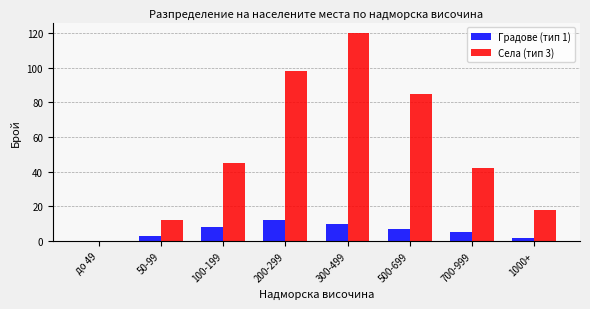

Reading left to right, list all the values displayed in this chart.

Градове (тип 1): до 49=0	50-99=3	100-199=8	200-299=12	300-499=10	500-699=7	700-999=5	1000+=2
Села (тип 3): до 49=0	50-99=12	100-199=45	200-299=98	300-499=120	500-699=85	700-999=42	1000+=18